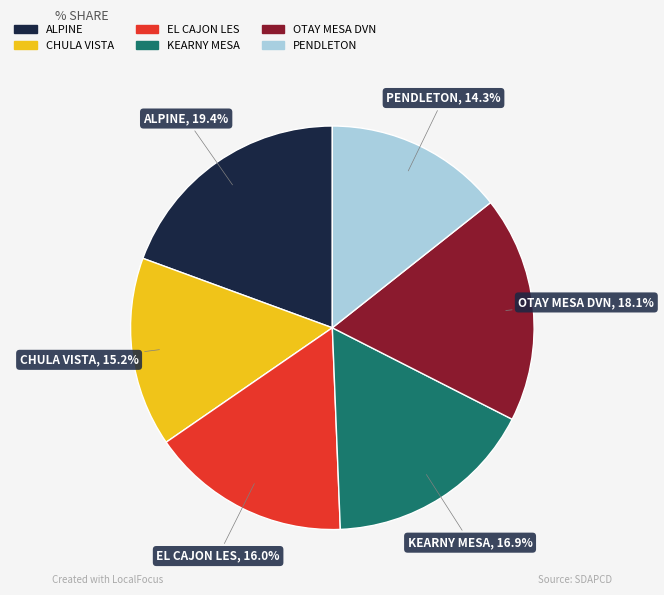

To the nearest percent, what is the combined percentage of EL CAJON LES and KEARNY MESA?

33%